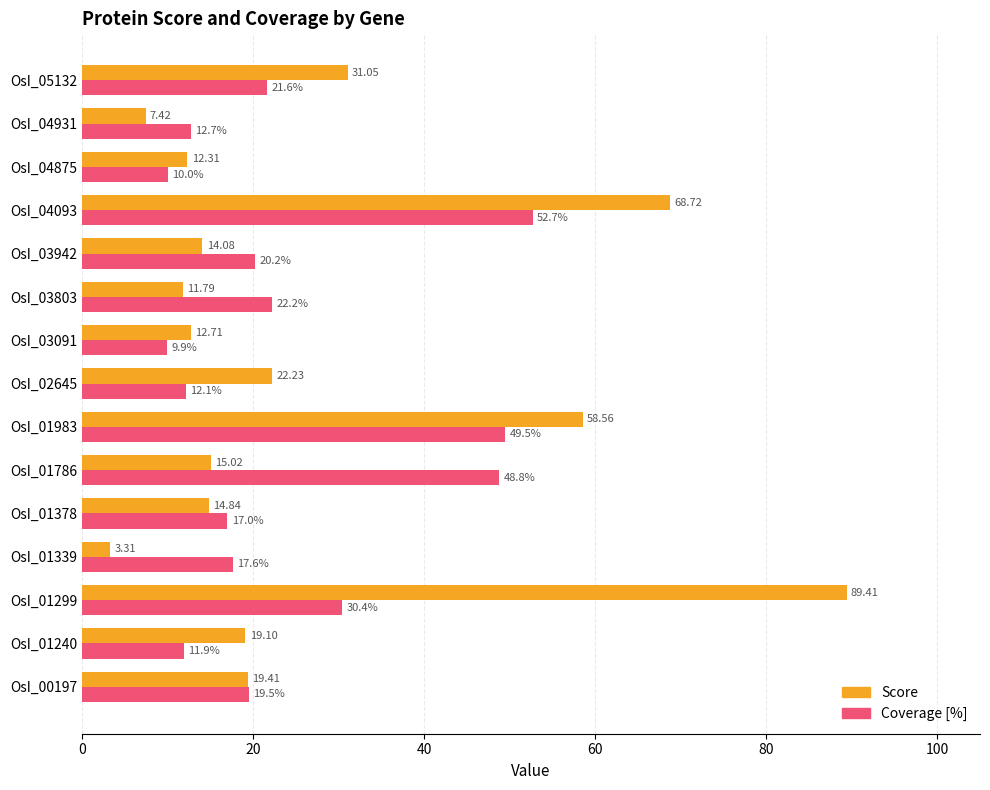

List the series in order of their peak value, highest first.

Score, Coverage [%]